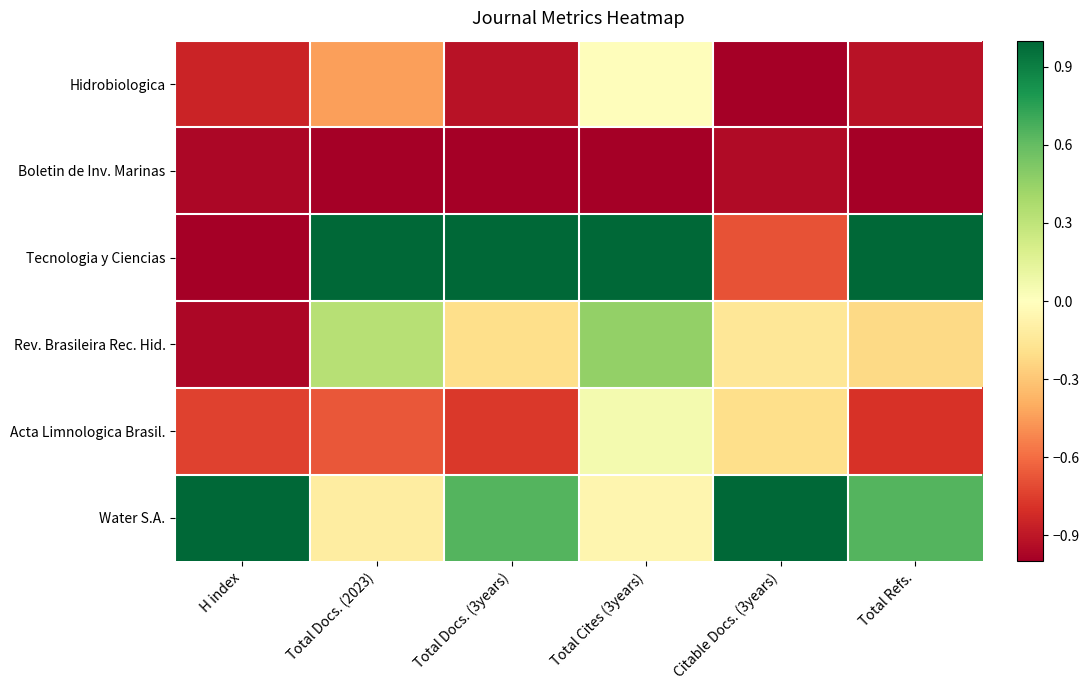

Count the number of data series in this chart.

6